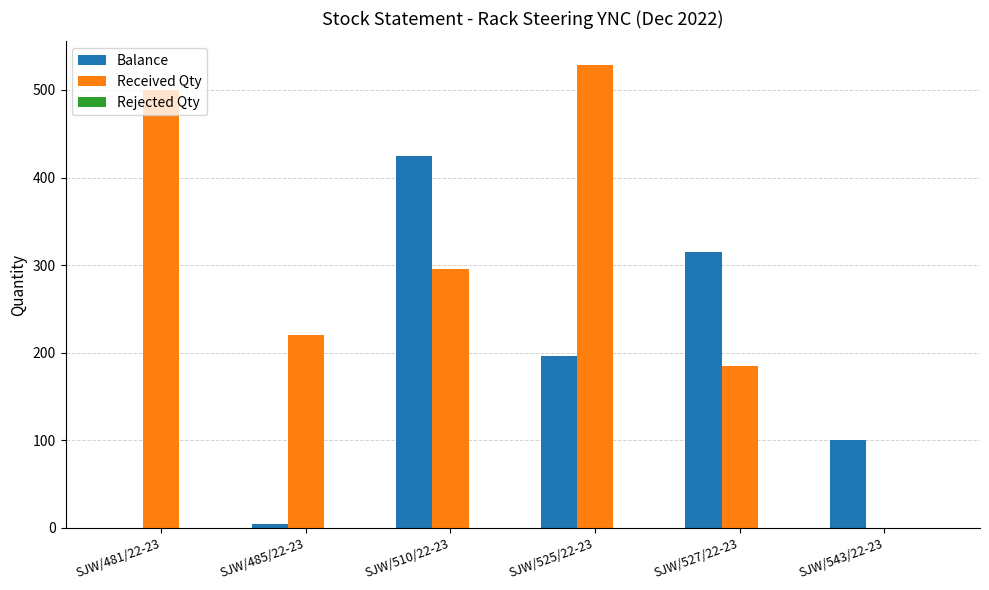

Between SJW/481/22-23 and SJW/485/22-23, which series saw the biggest shift?

Received Qty